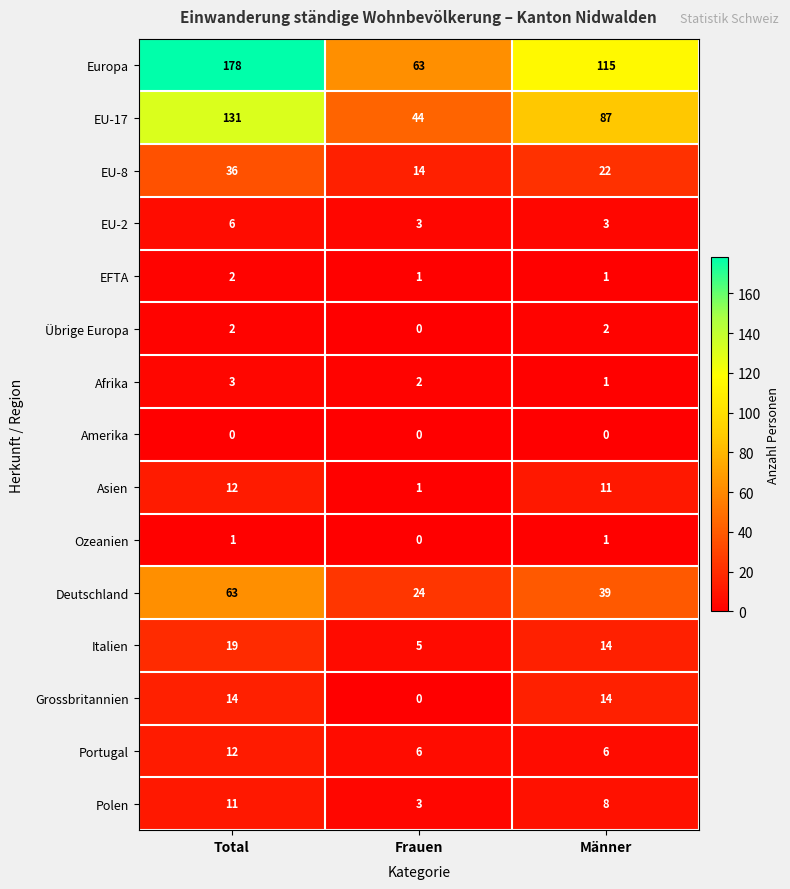

What is the greatest value displayed?

178